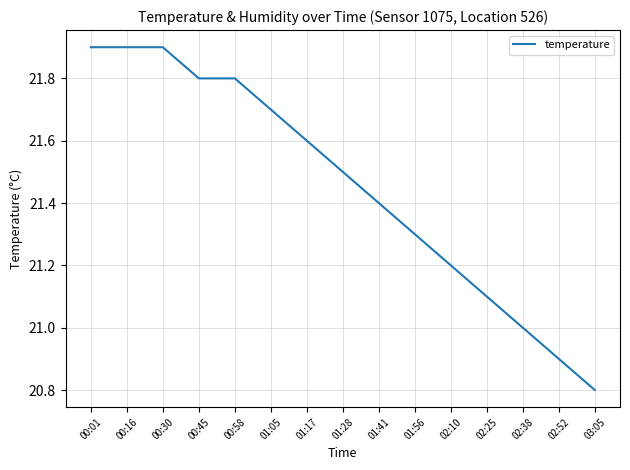

The chart shows a value of 21.8 at 00:58. True or false?

True